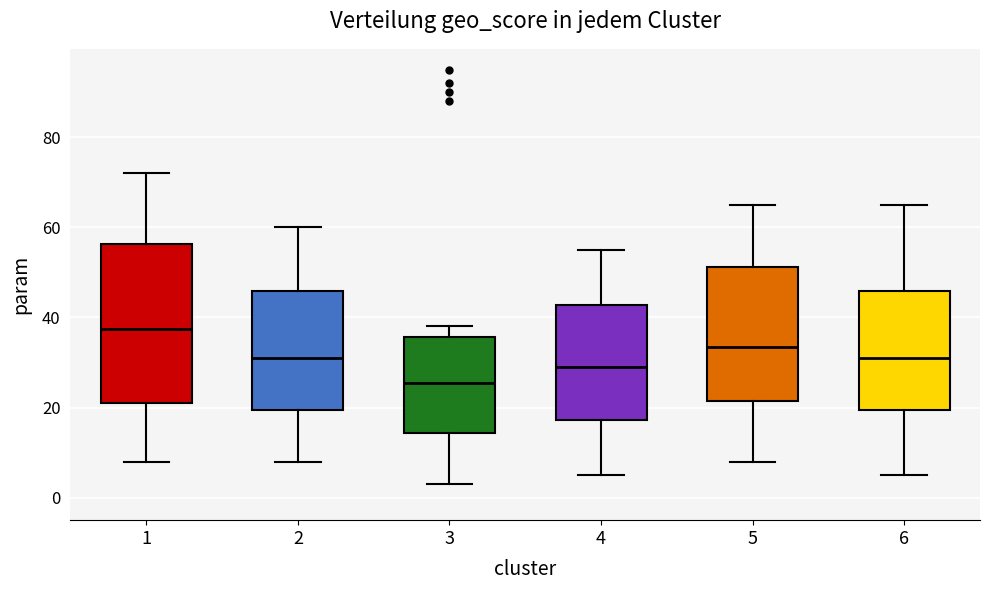

Which box's median line is the lowest?

3